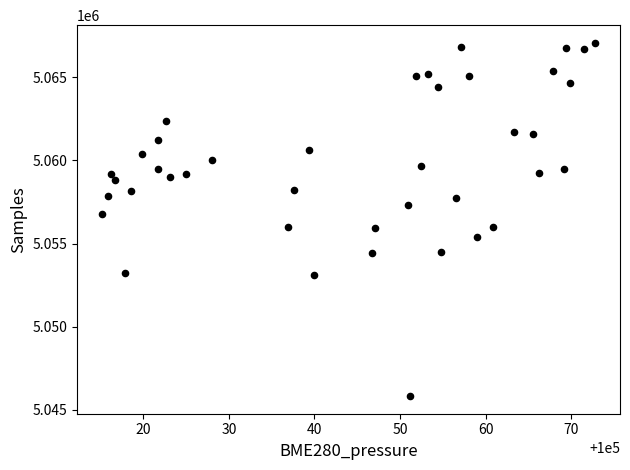

What is the range of Y values (max minus min)?

21238